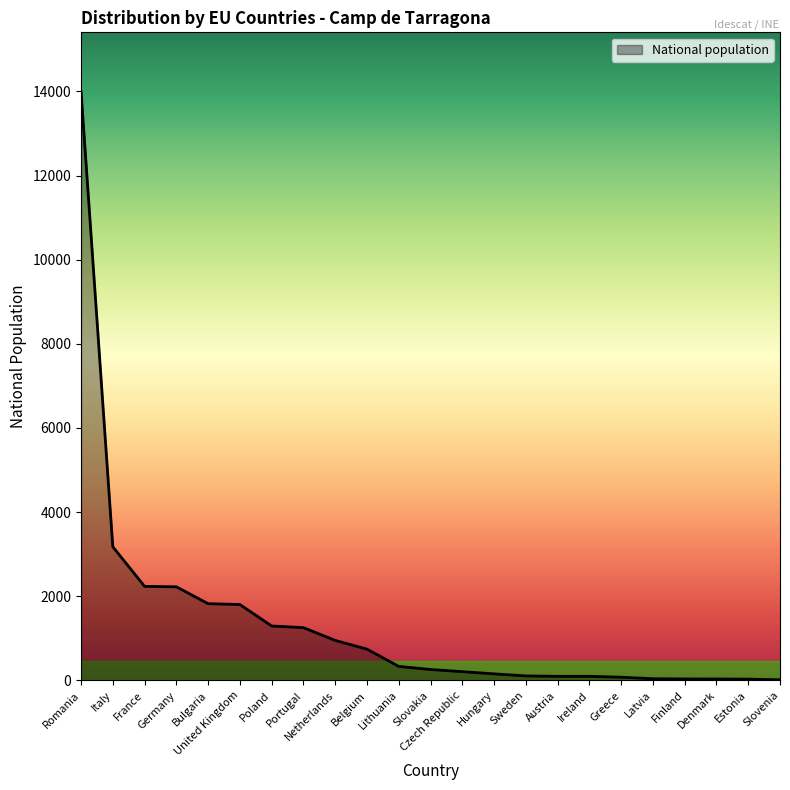

What is the change in value from France to Bulgaria?

-412